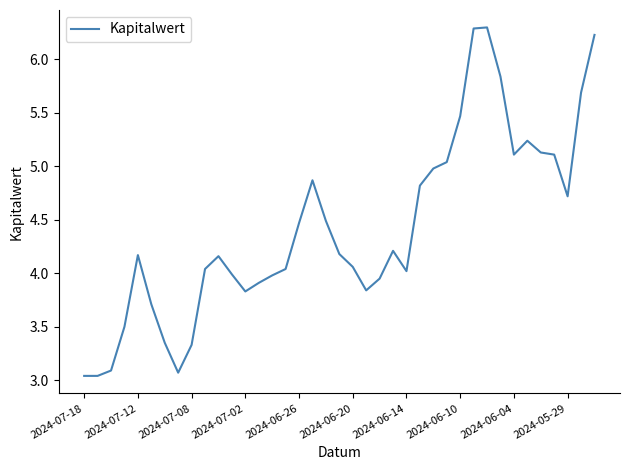

What is the difference between the maximum and minimum values?

3.3